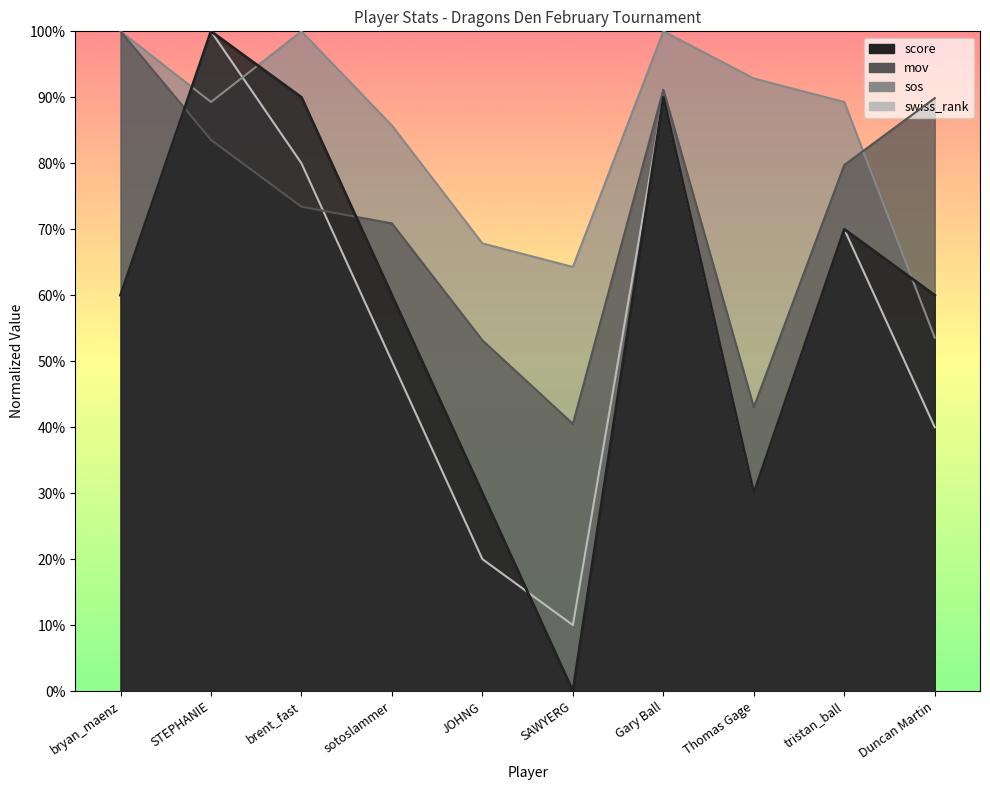

Which series has the largest range (max minus min)?

score